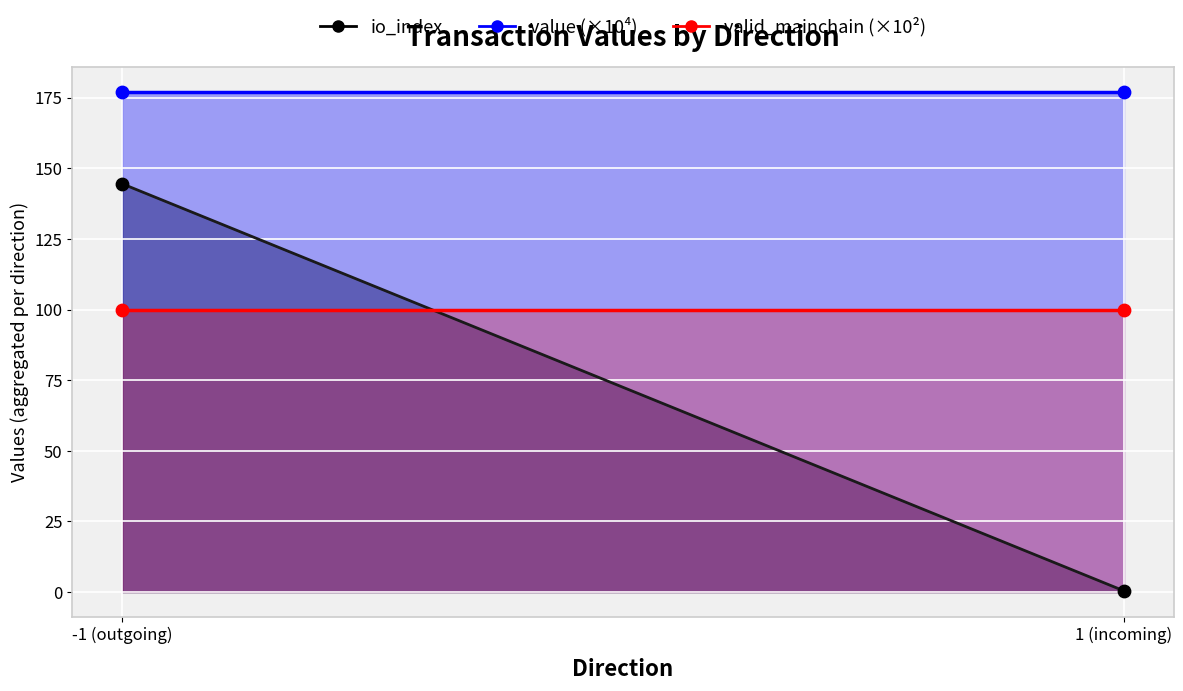

Which series reaches the minimum Y coordinate?

io_index